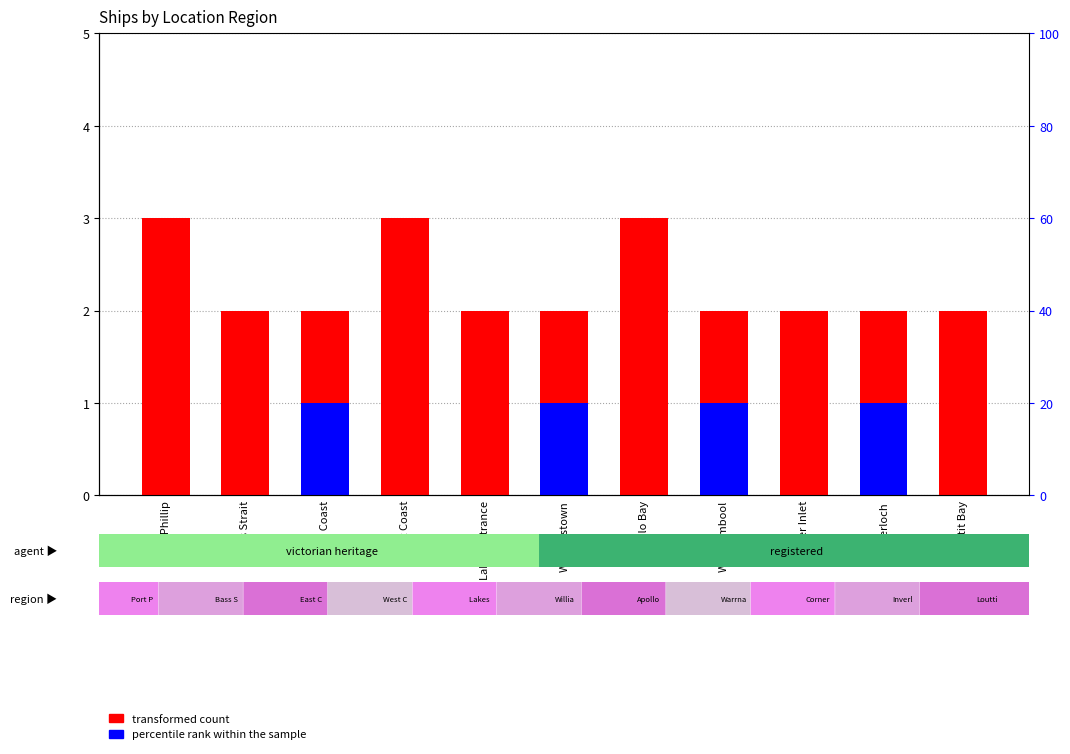

True or false: transformed count has a value of 3 at Bass Strait.

False